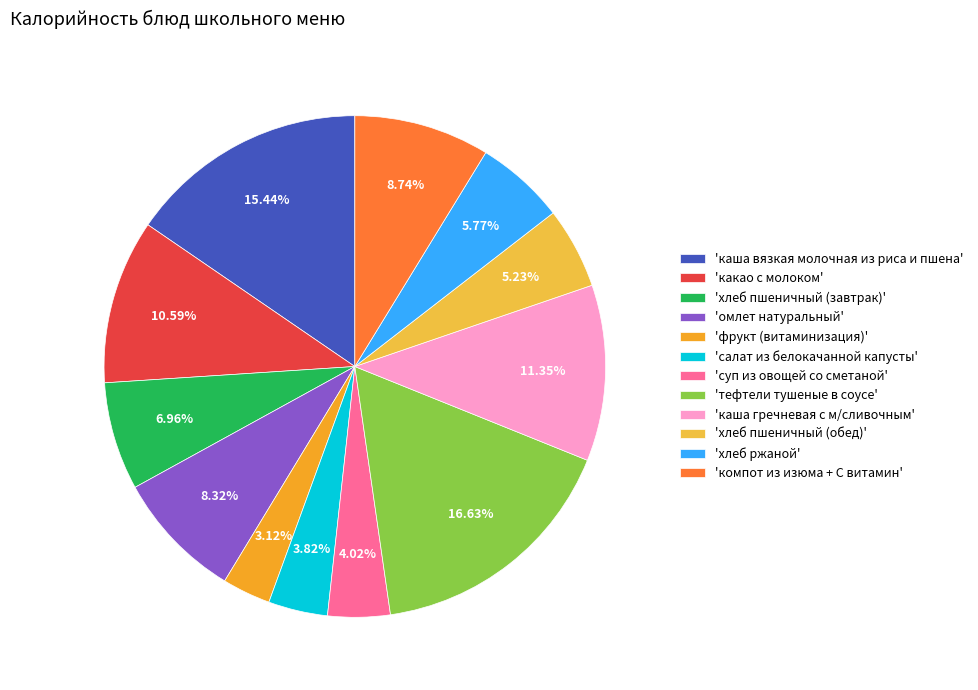

Rank the categories by value from highest to lowest.

тефтели тушеные в соусе, каша вязкая молочная из риса и пшена, каша гречневая с м/сливочным, какао с молоком, компот из изюма + С витамин, омлет натуральный, хлеб пшеничный (завтрак), хлеб ржаной, хлеб пшеничный (обед), суп из овощей со сметаной, салат из белокачанной капусты, фрукт (витаминизация)